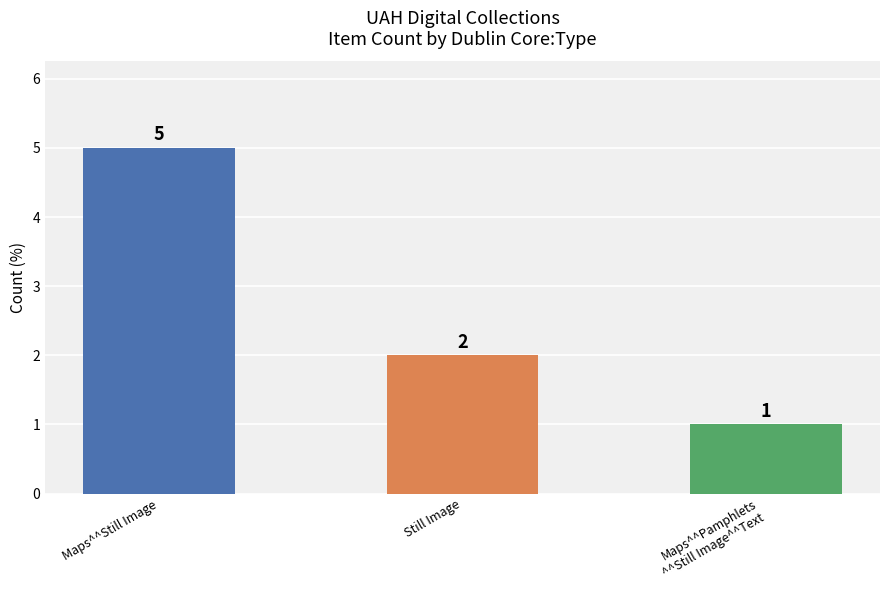

What is the label of the 1st bar from the right?

Maps^^Pamphlets
^^Still Image^^Text